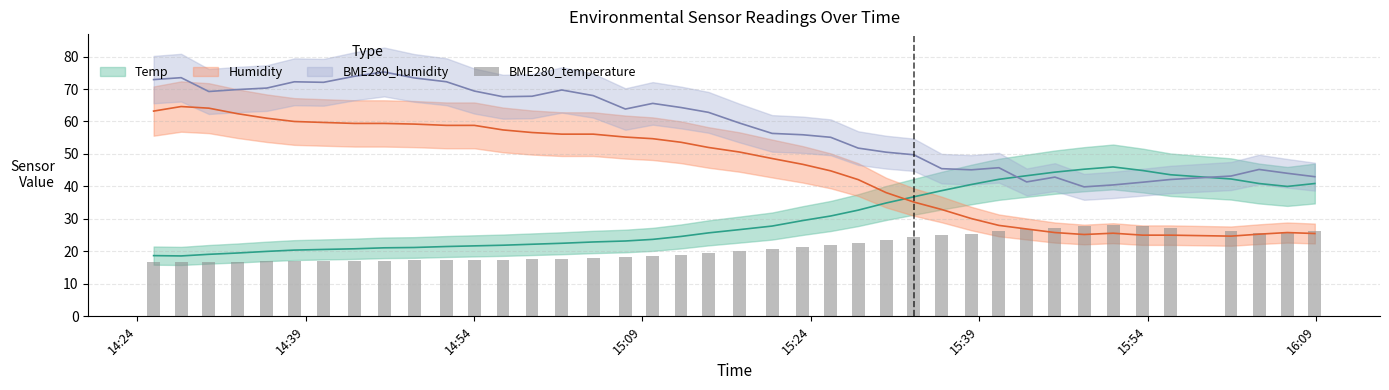

Does the chart contain stacked bars?

No